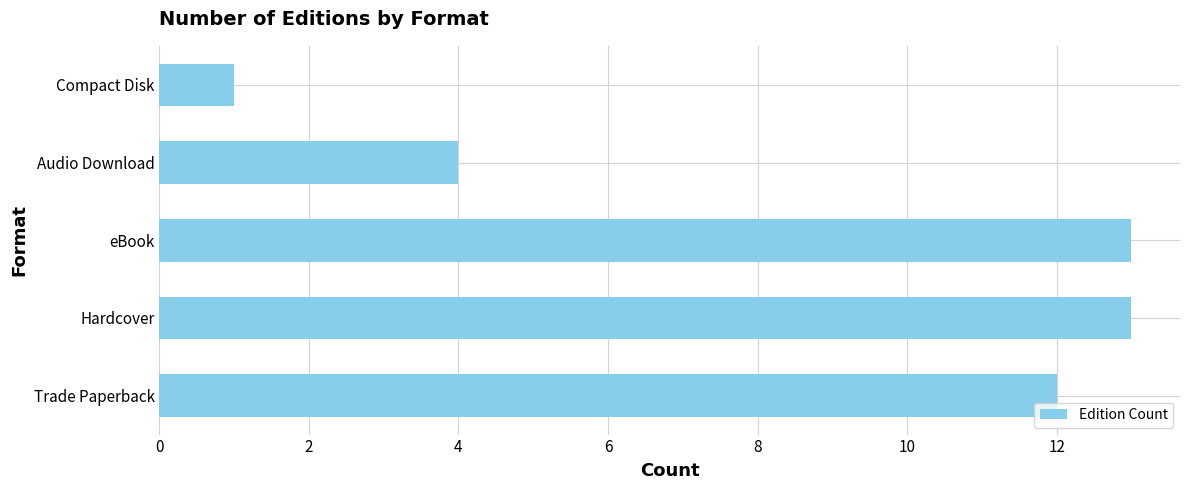

Does the chart contain stacked bars?

No